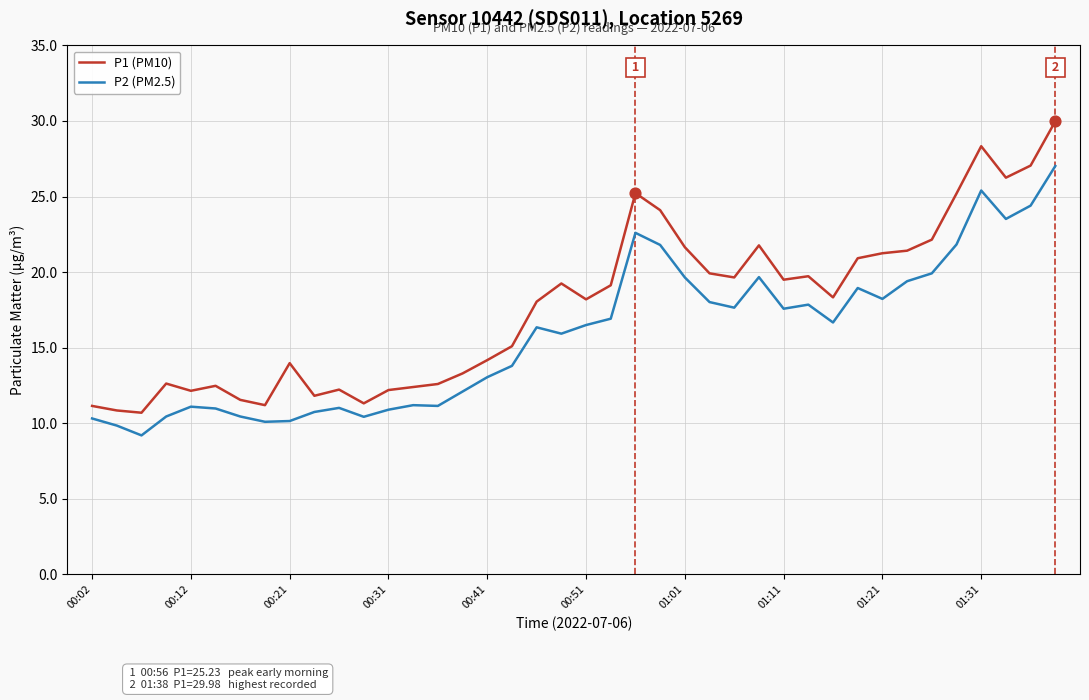

Which series has the largest total across all categories?

P1 (PM10)